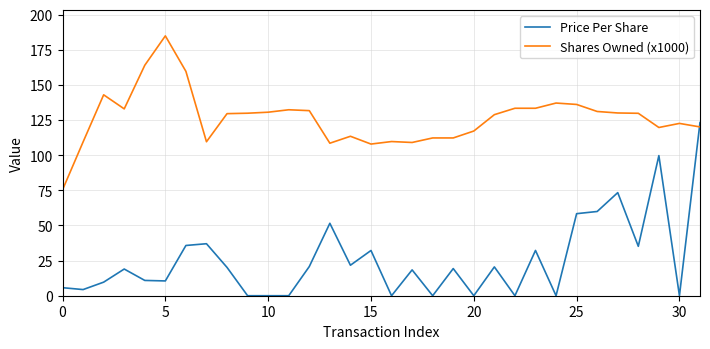

Which series has the largest total across all categories?

Shares Owned (x1000)